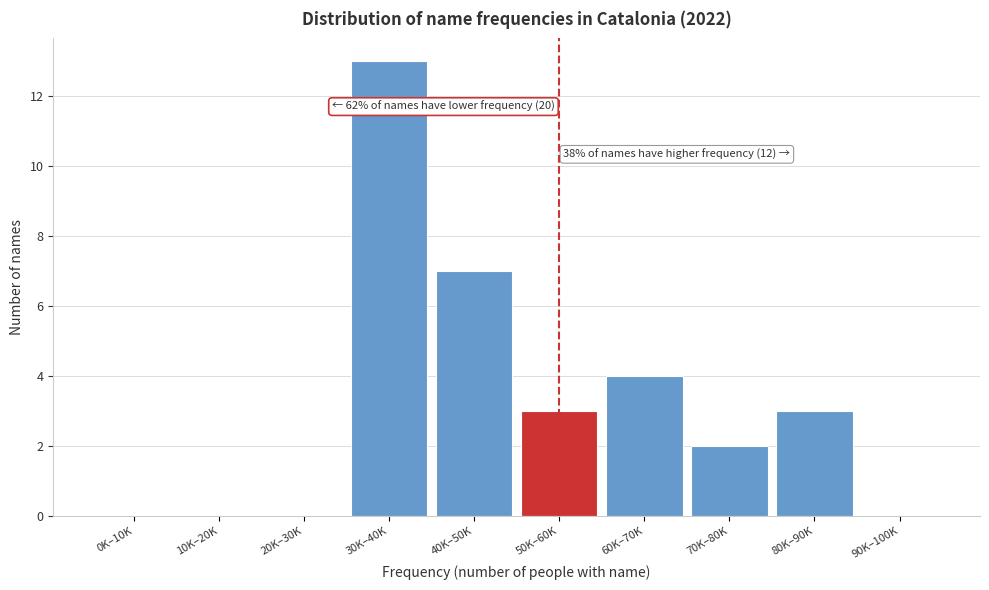

Reading left to right, extract all data points from this chart.

0K–10K=0	10K–20K=0	20K–30K=0	30K–40K=13	40K–50K=7	50K–60K=3	60K–70K=4	70K–80K=2	80K–90K=3	90K–100K=0